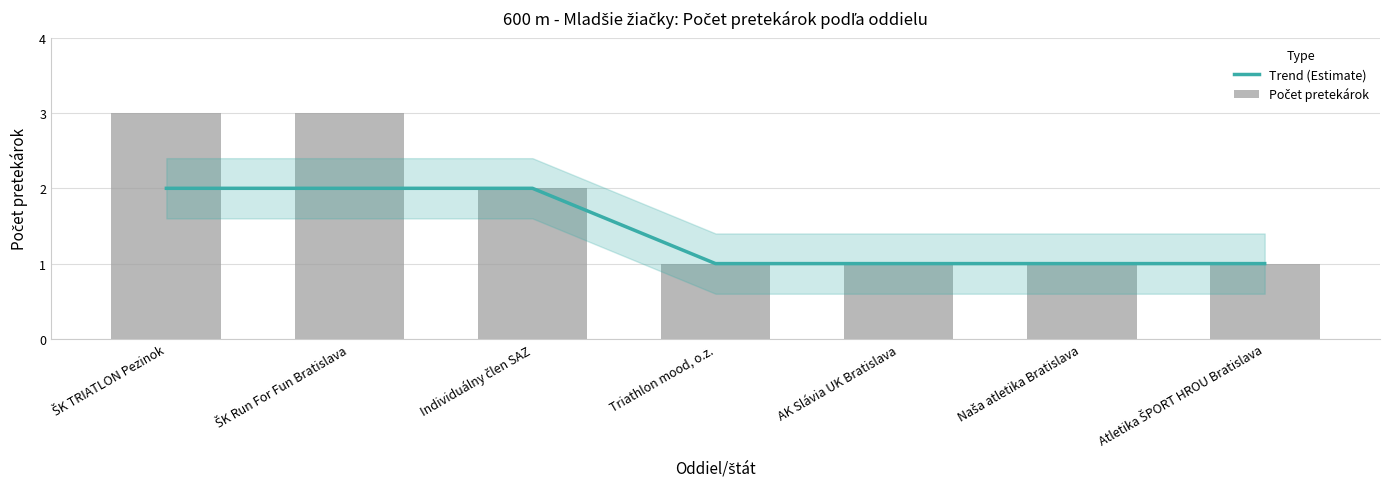

How many data points in Počet pretekárok are above 1?

3